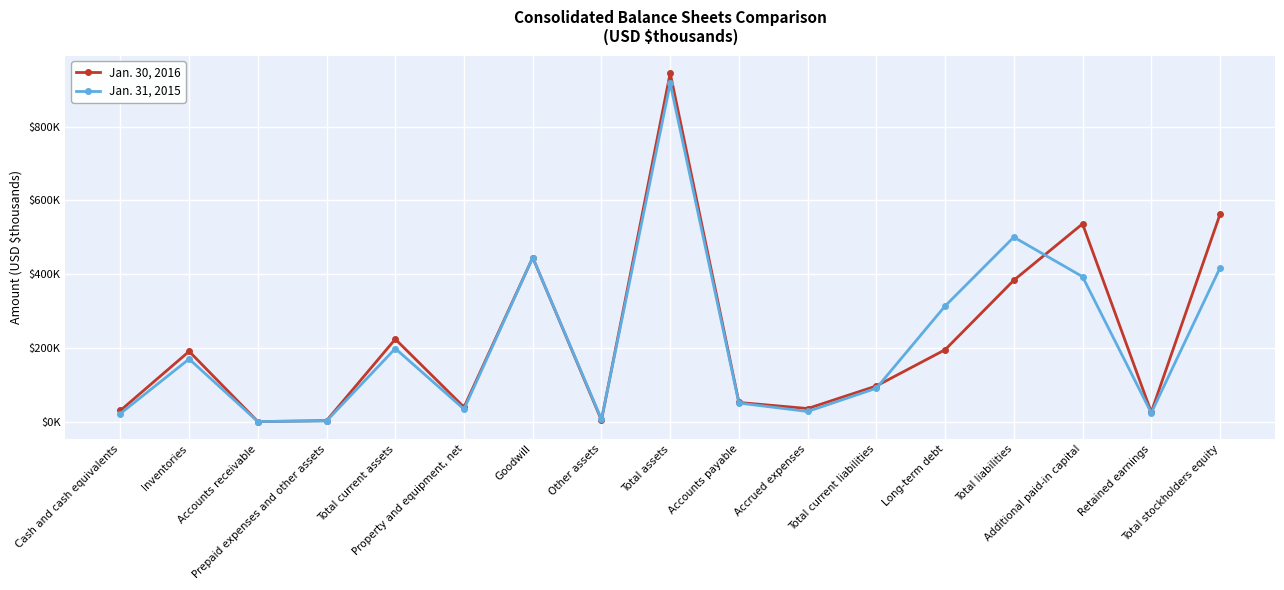

At which category does Jan. 31, 2015 reach its first local valley?

Accounts receivable